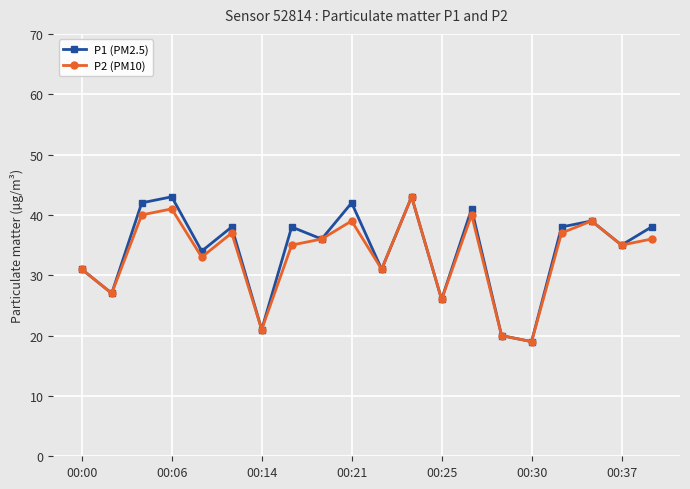

How many lines are shown in the chart?

2